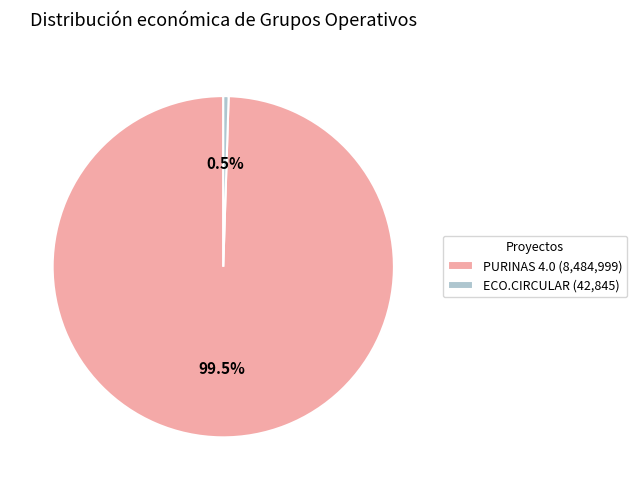

Which slice is the smallest?

ECO.CIRCULAR